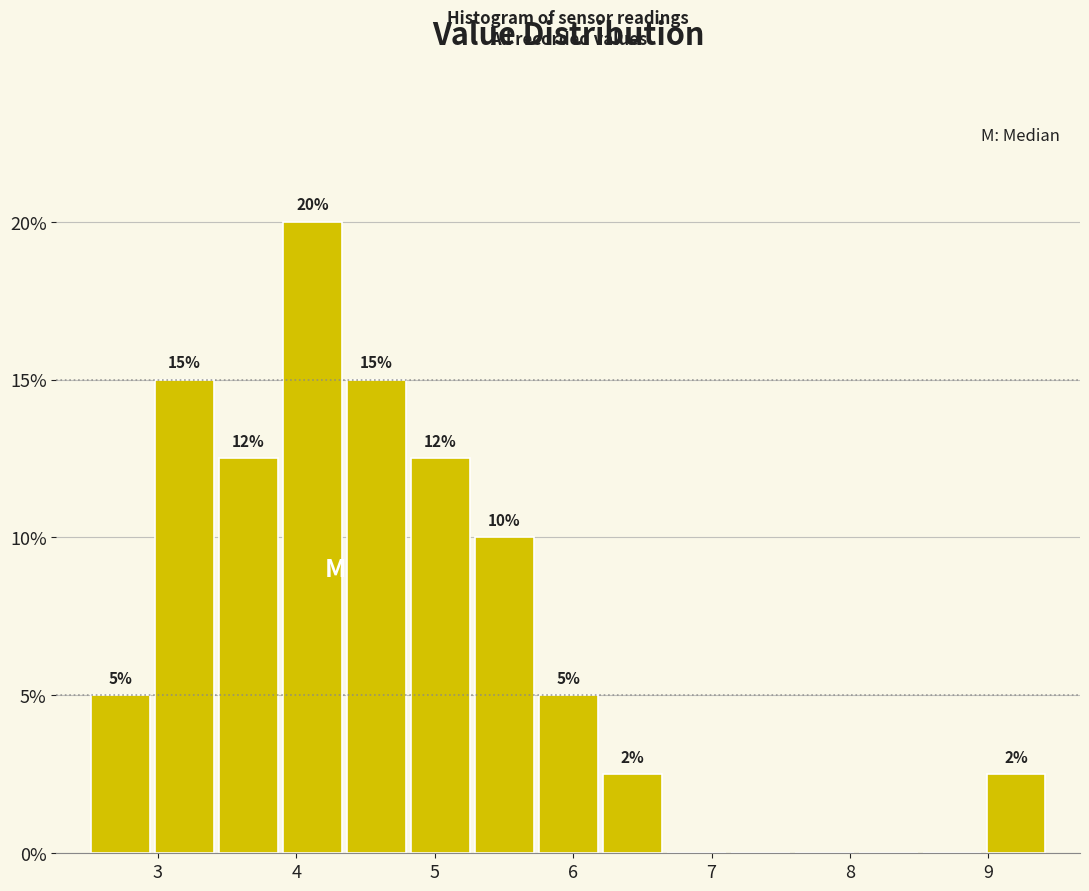

Which range on the x-axis has the tallest bar?

3.9 to 4.3